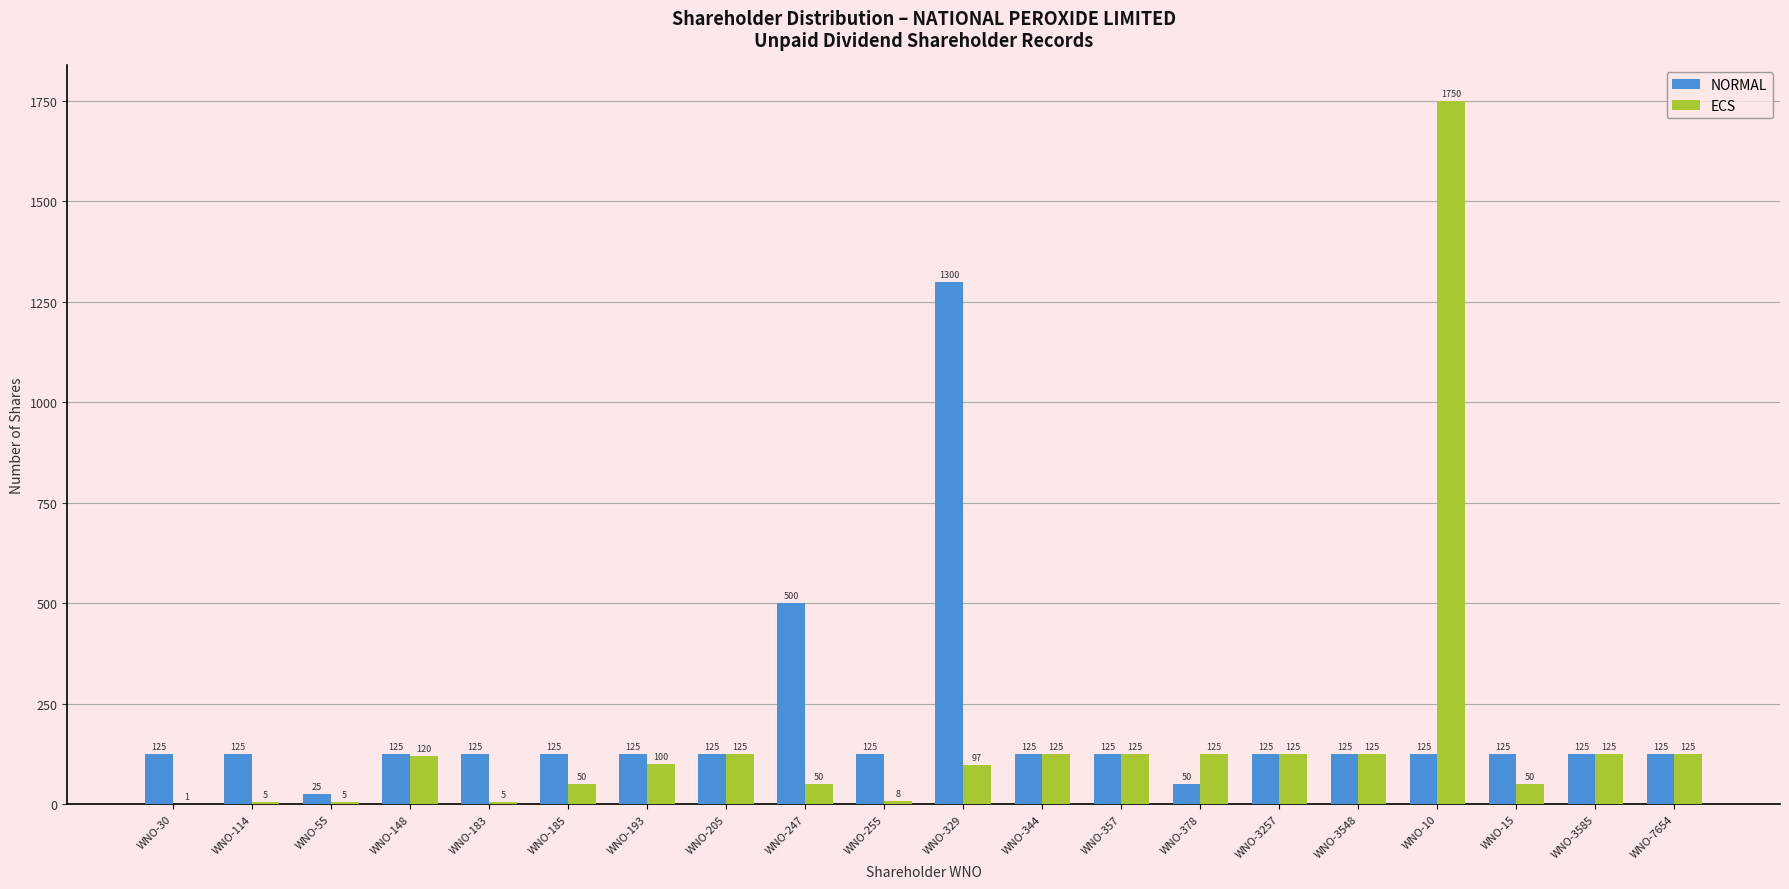

How many series are shown in this chart?

2